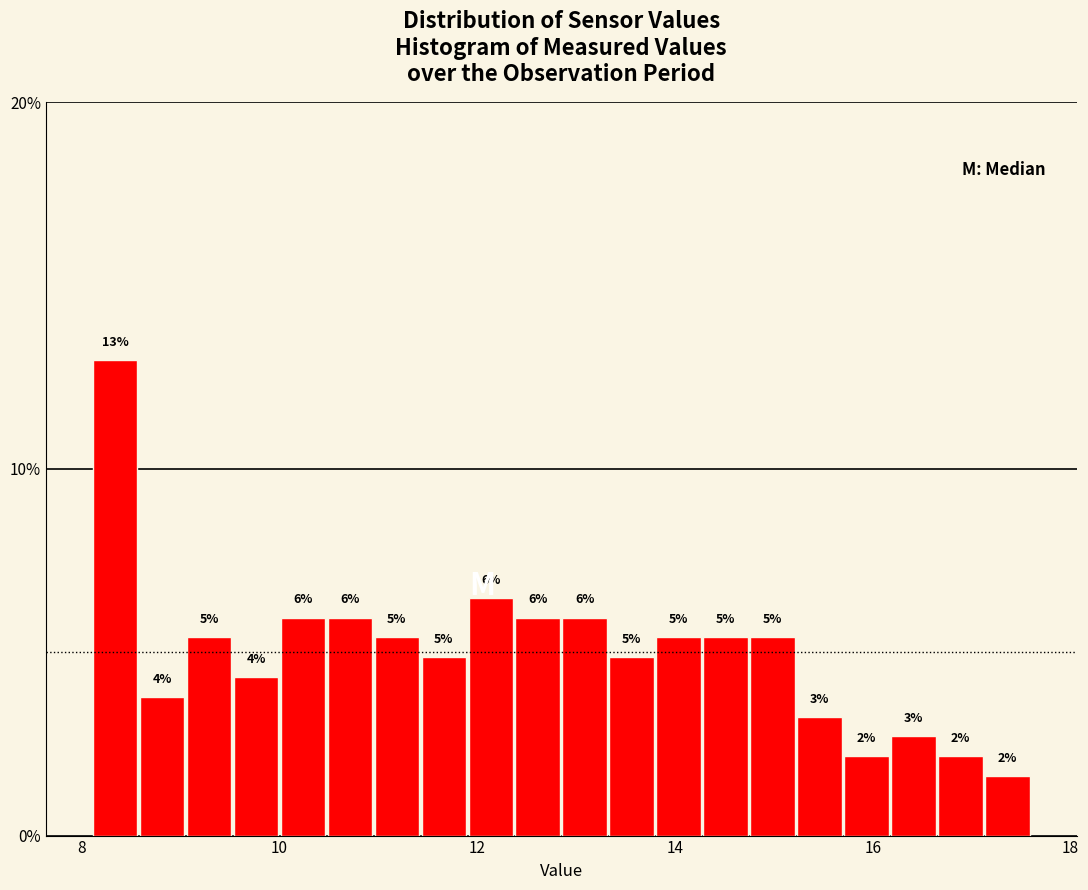

Read against the x-axis, roughly where is the centre of the tallest bar?

8.4